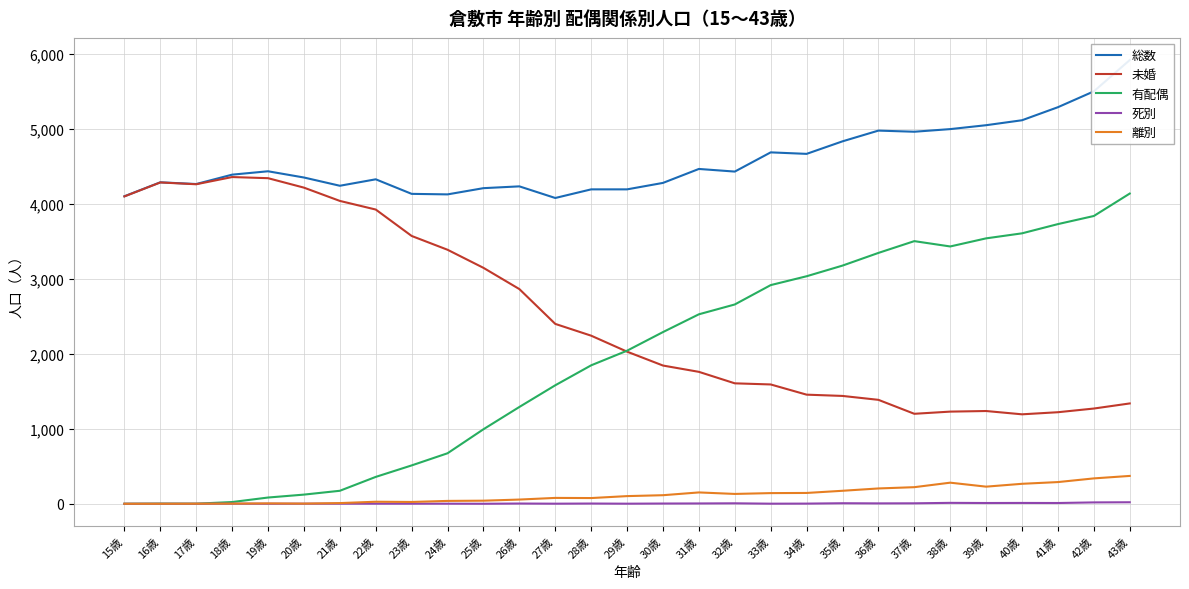

What is the sum of the 死別 values at 32歳 and 15歳?

6